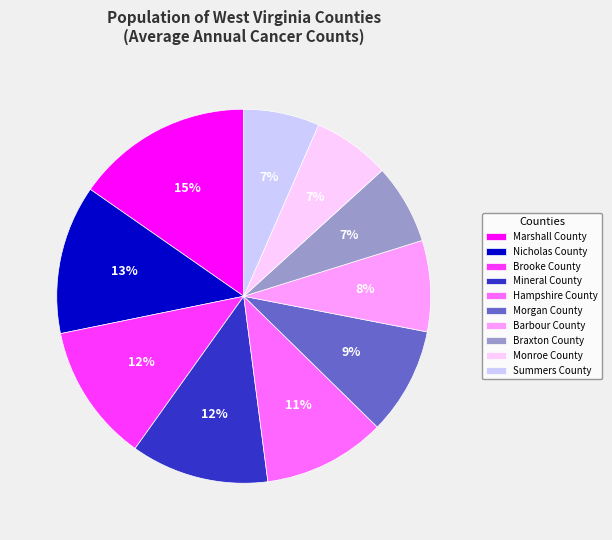

How many segments does this pie chart have?

10